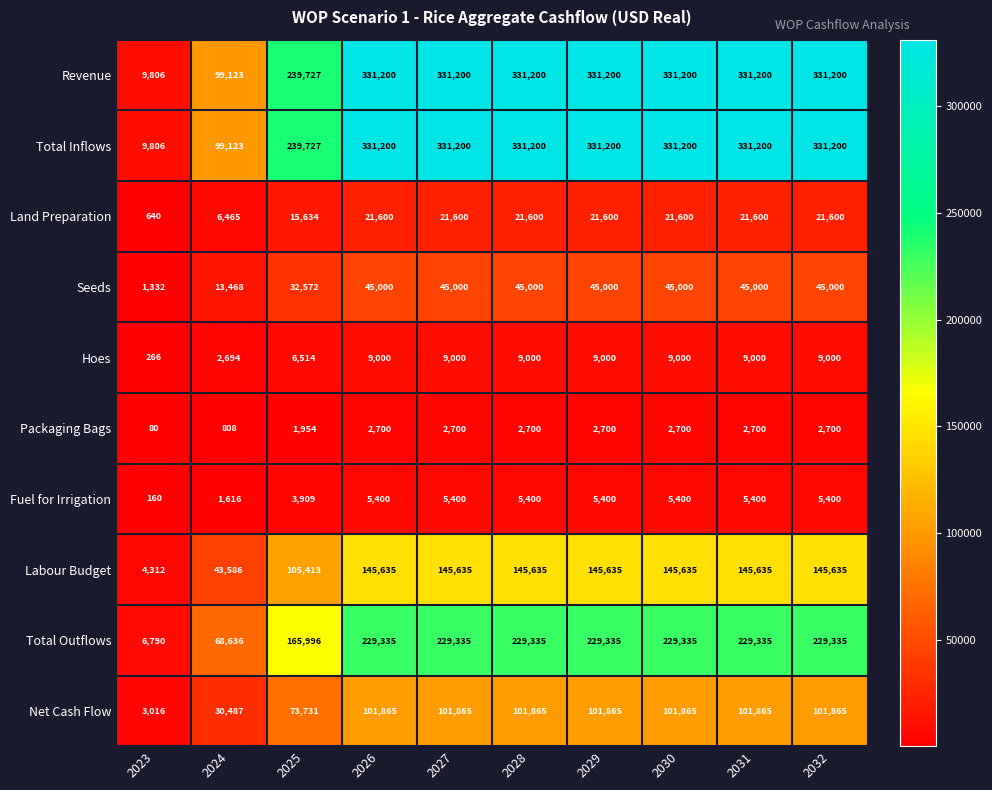

What is the difference between the maximum and minimum values in the Land Preparation series?

20960